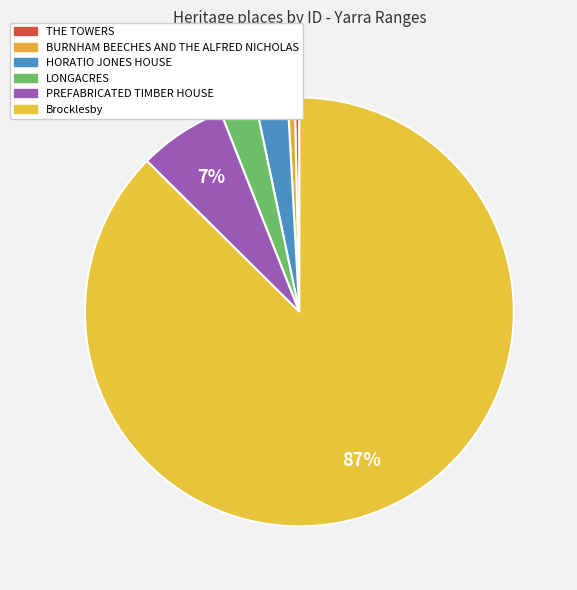

Count the number of slices in the pie.

6